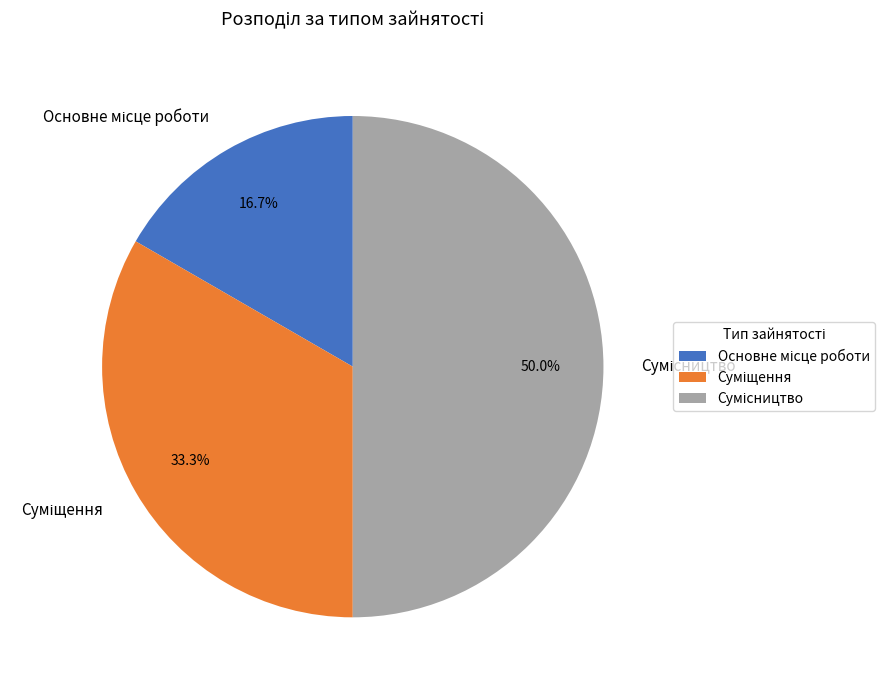

To the nearest percent, what is the average slice percentage?

33%